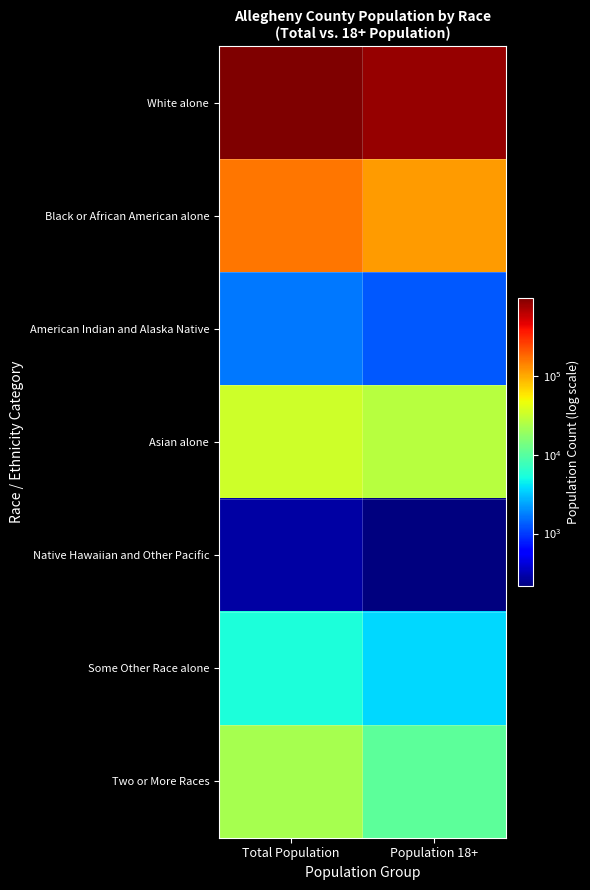

Reading left to right, extract all data points from this chart.

White alone: Total Population=997295	Population 18+=822357
Black or African American alone: Total Population=161861	Population 18+=116309
American Indian and Alaska Native: Total Population=1702	Population 18+=1307
Asian alone: Total Population=34090	Population 18+=27123
Native Hawaiian and Other Pacific: Total Population=278	Population 18+=213
Some Other Race alone: Total Population=5523	Population 18+=3654
Two or More Races: Total Population=22599	Population 18+=10722